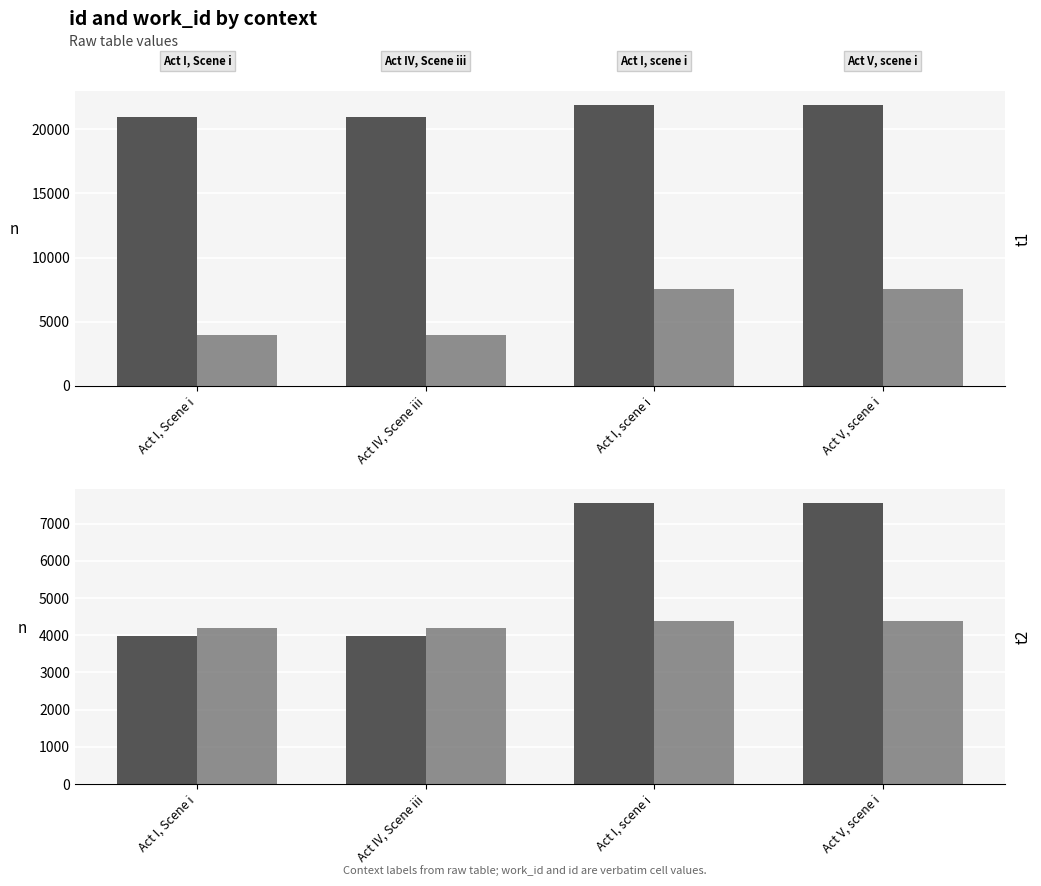

What is the difference between the maximum and minimum values in the work_id series?

3567